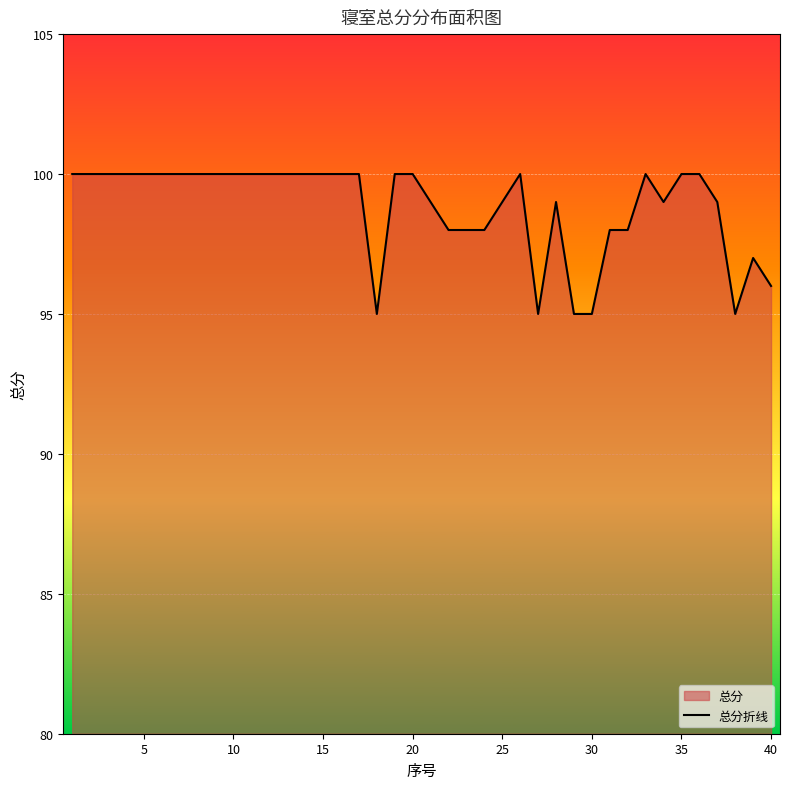

How many lines are shown in the chart?

1